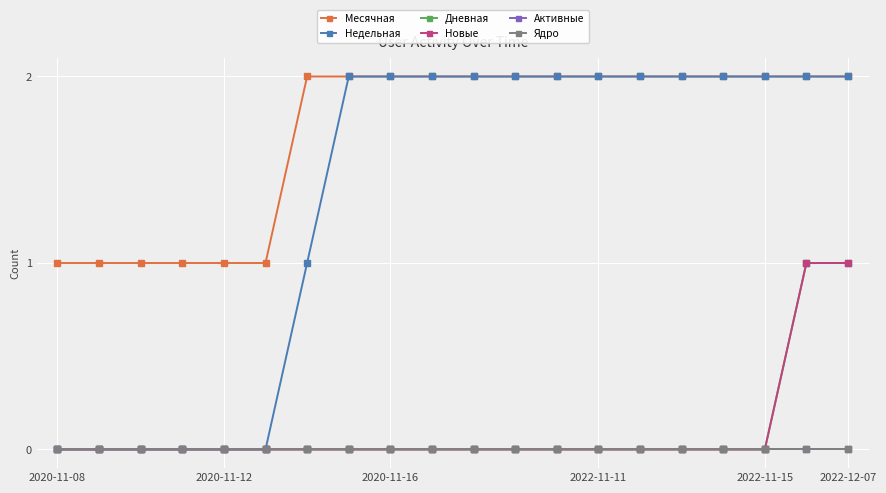

Does the chart have visible grid lines?

Yes